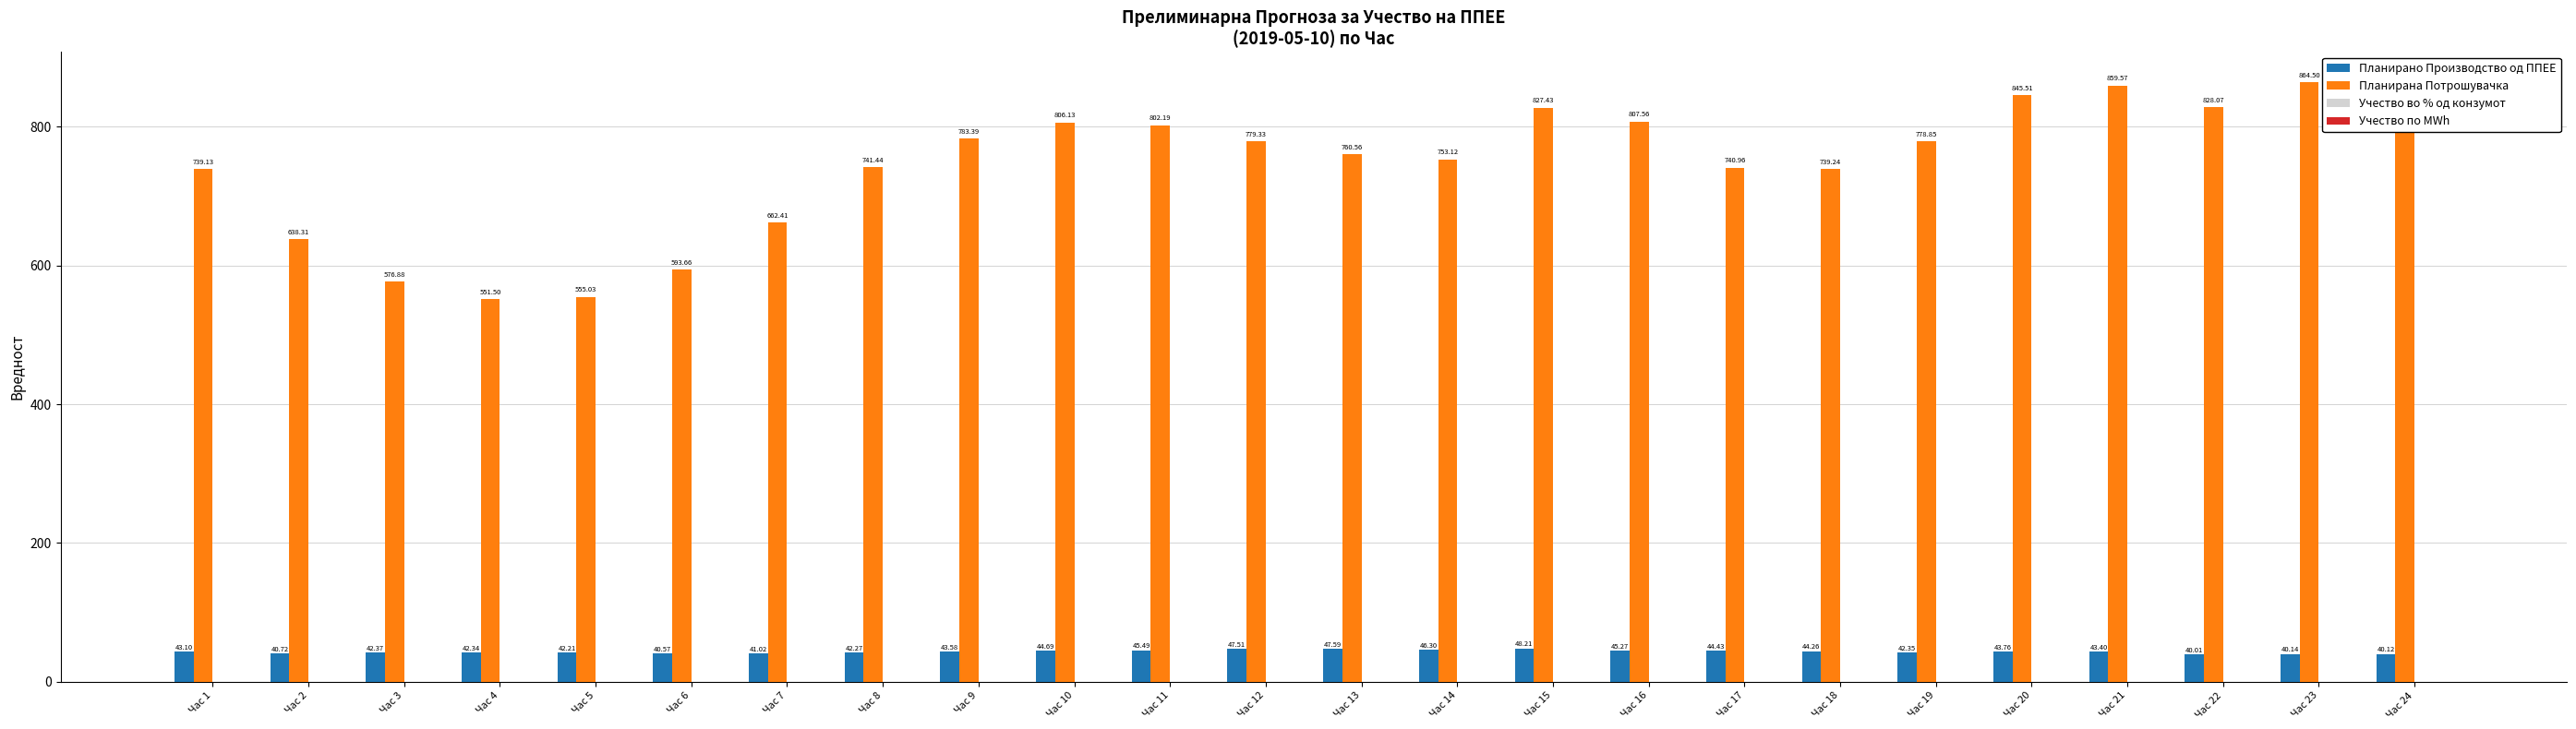

The Планирана Потрошувачка series shows 779.3 at Час 12. True or false?

True